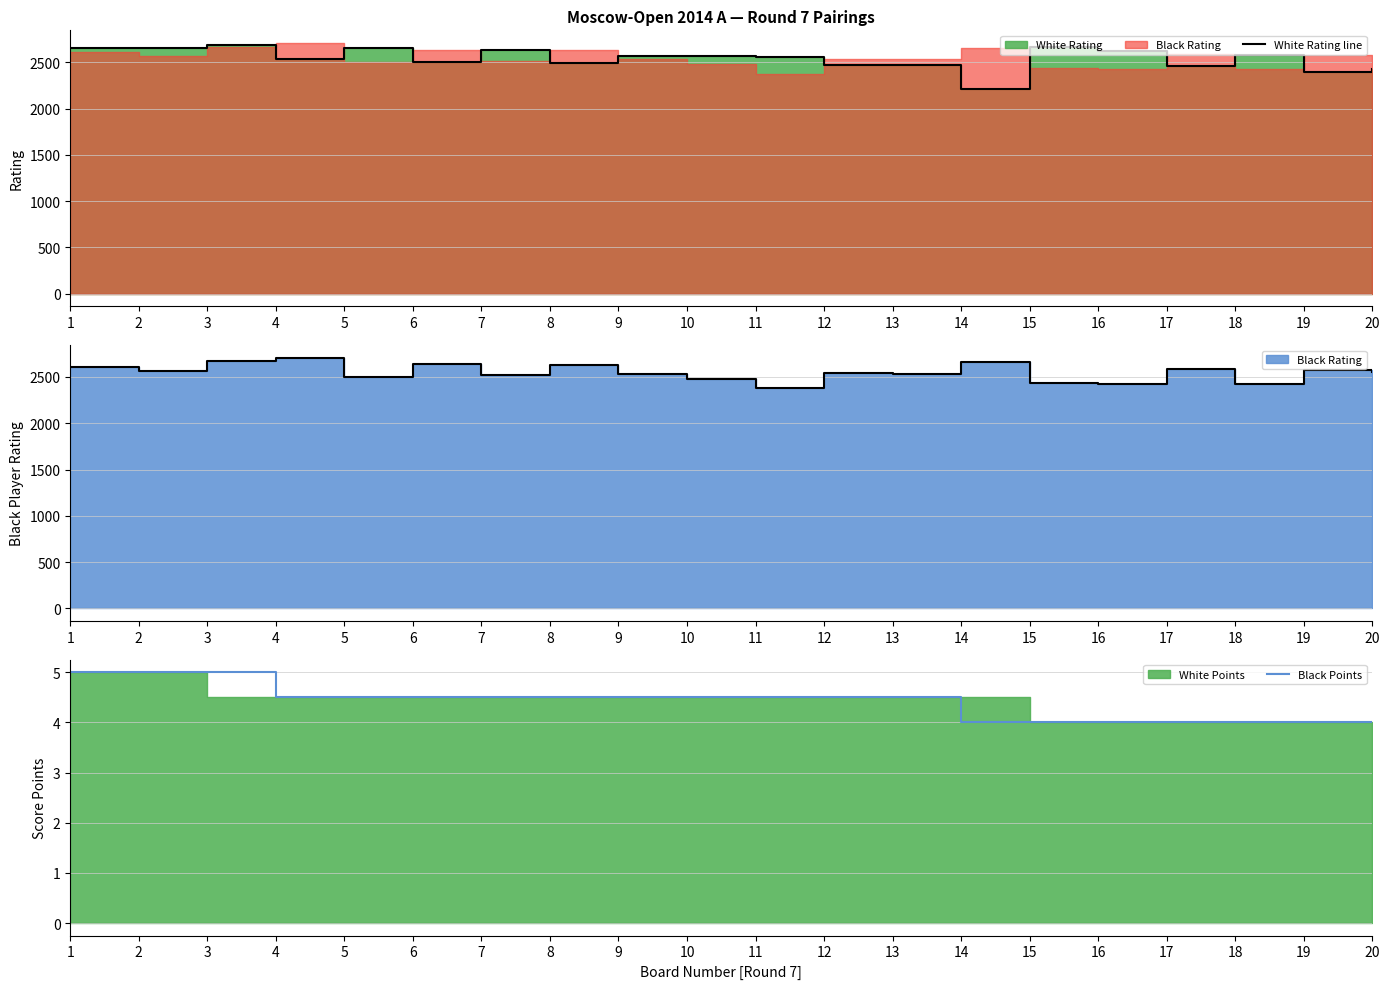

What is the value of the Black Points point at the 1st from the left?

5.0